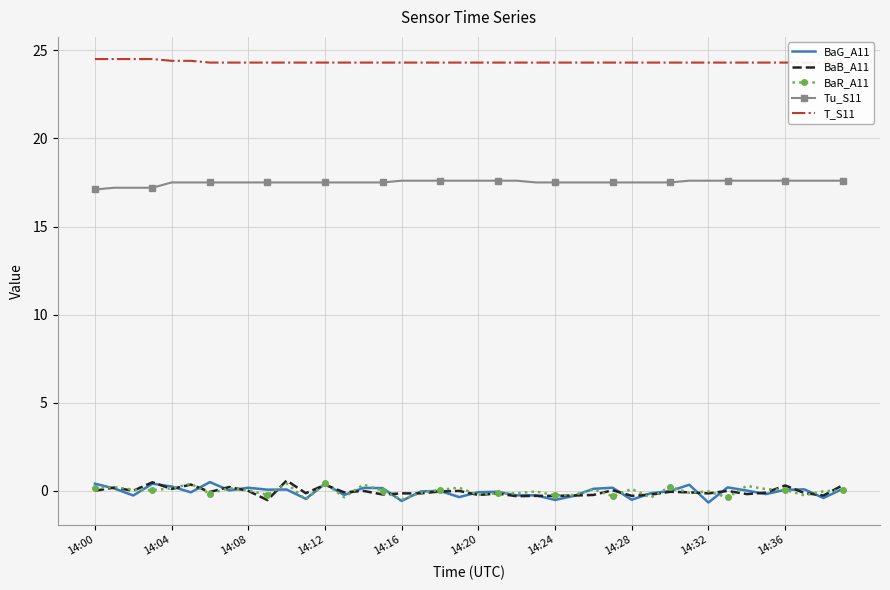

Where does the BaG_A11 series first go above 0?

14:00